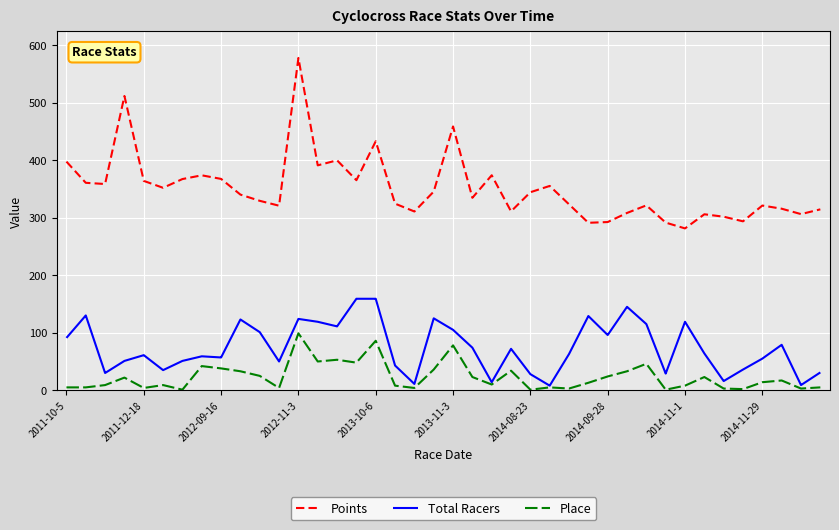

Which series has the largest total across all categories?

Points